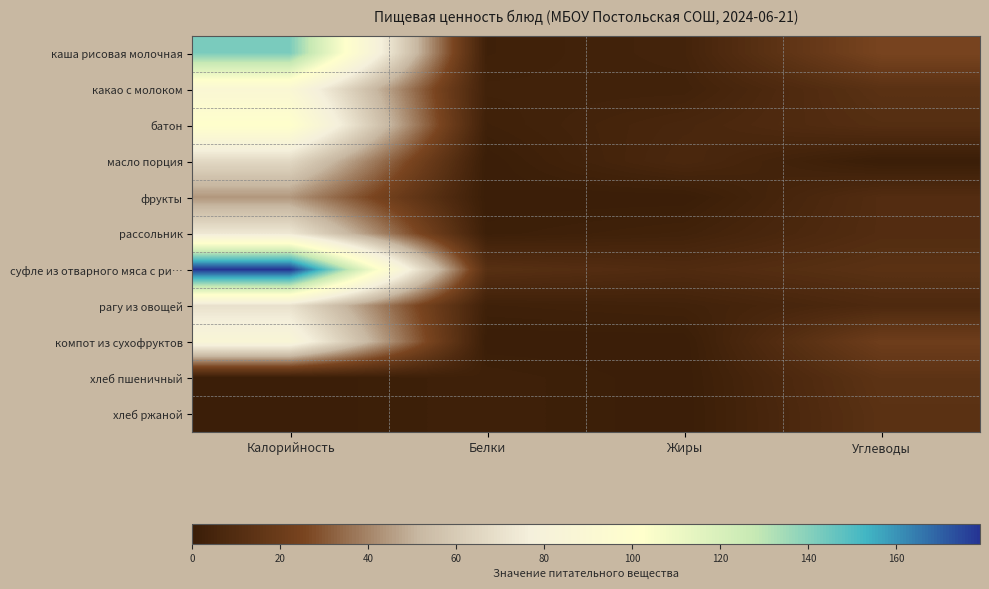

What is the total value across all series at Калорийность?

851